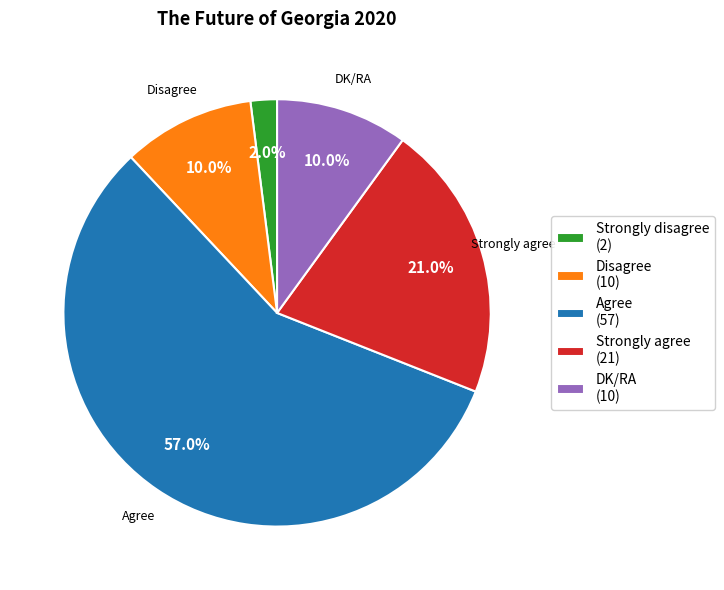

Combined, what portion of the pie is Strongly agree (21) and Disagree (10)?

31.0%